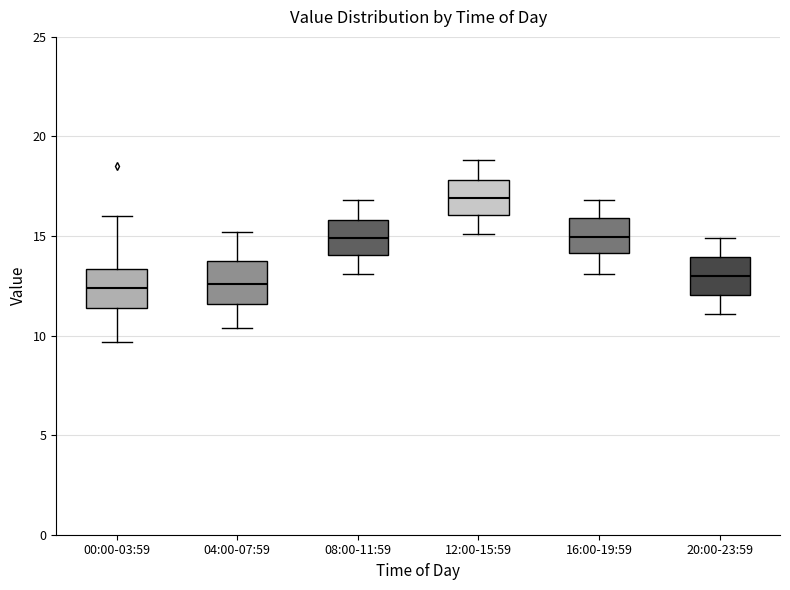

Where does the median line of the box for 16:00-19:59 sit on the y-axis? The values are not printed on the chart, so give them approximately, as read against the axis.

15.0